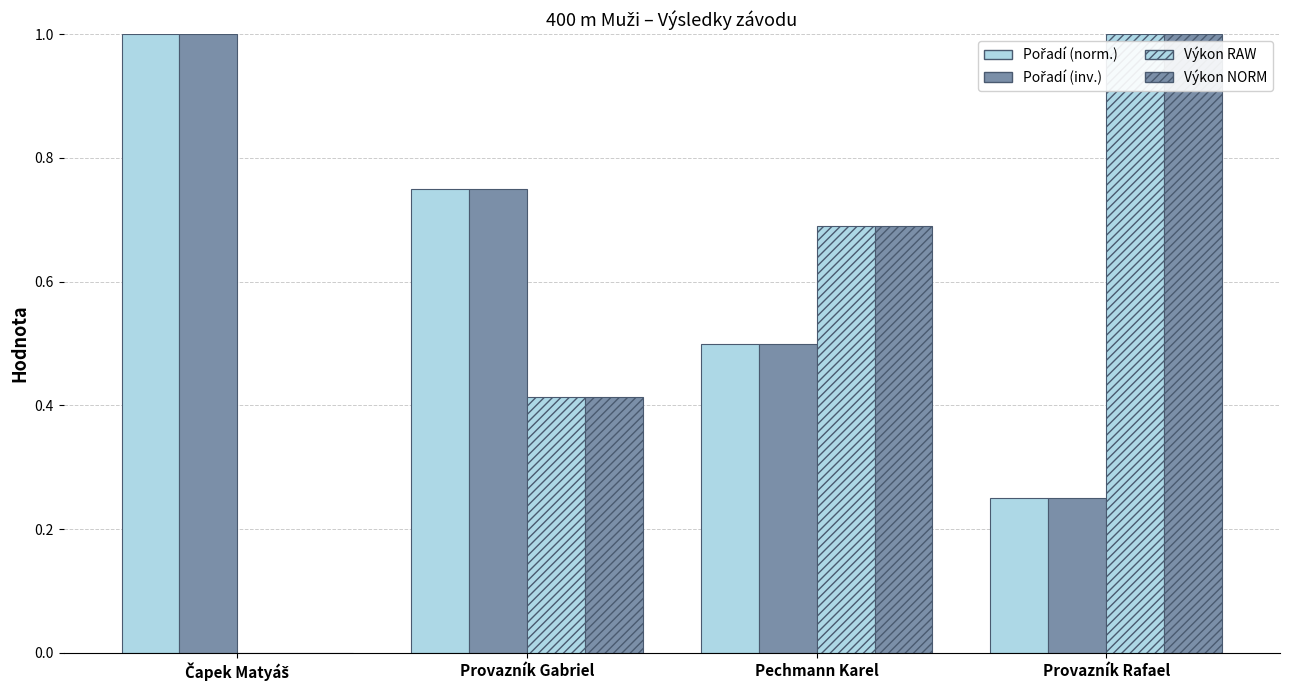

How many series are shown in this chart?

4